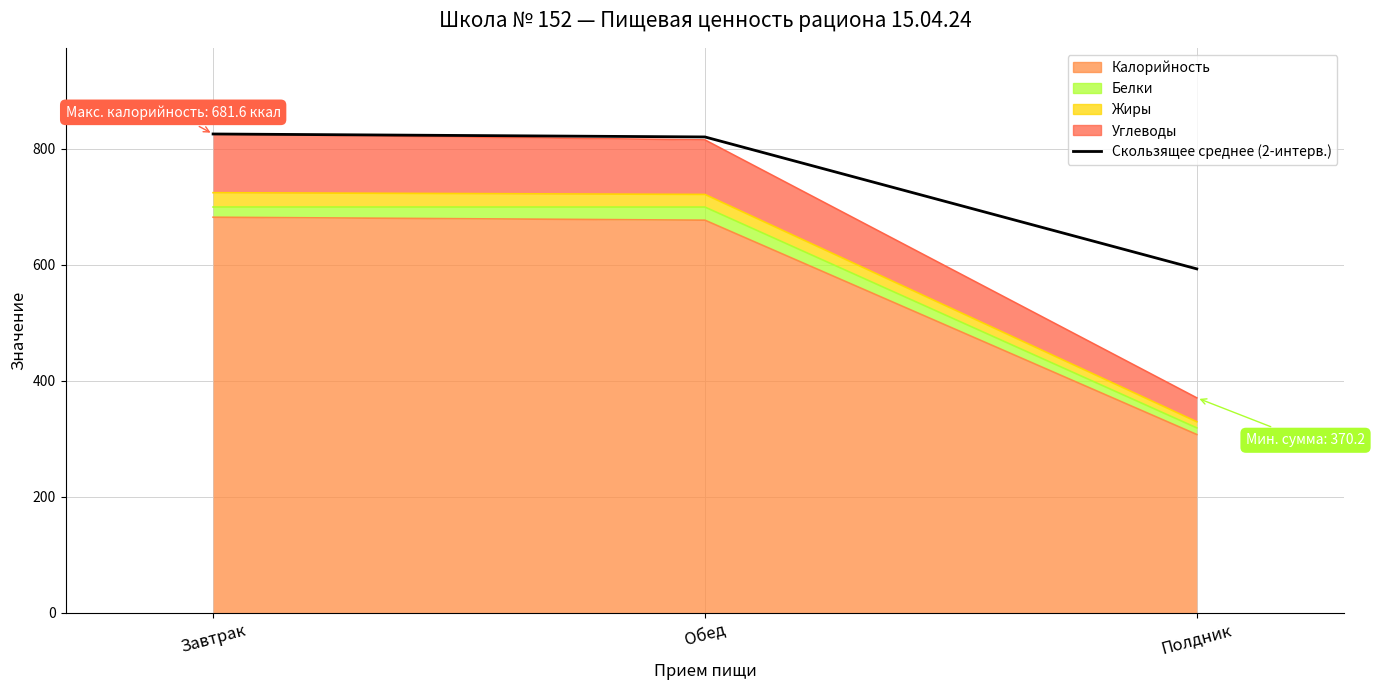

Reading right to left, list all the values displayed in this chart.

Полдник=592.5	Обед=820.0	Завтрак=825.1